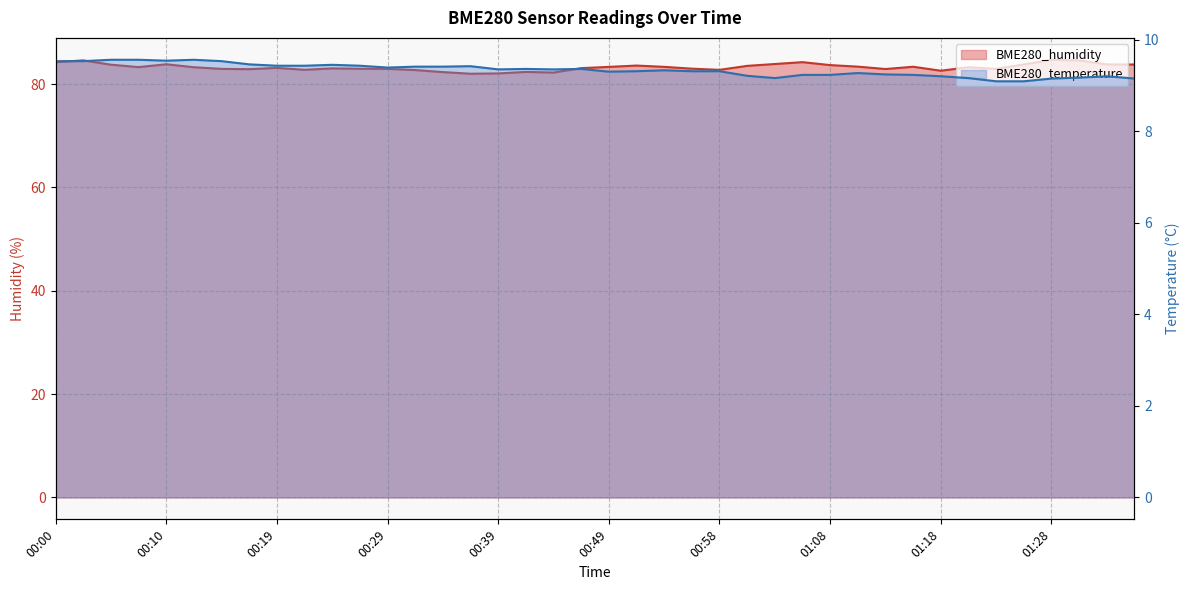

What is the average value of the BME280_humidity series?

83.3